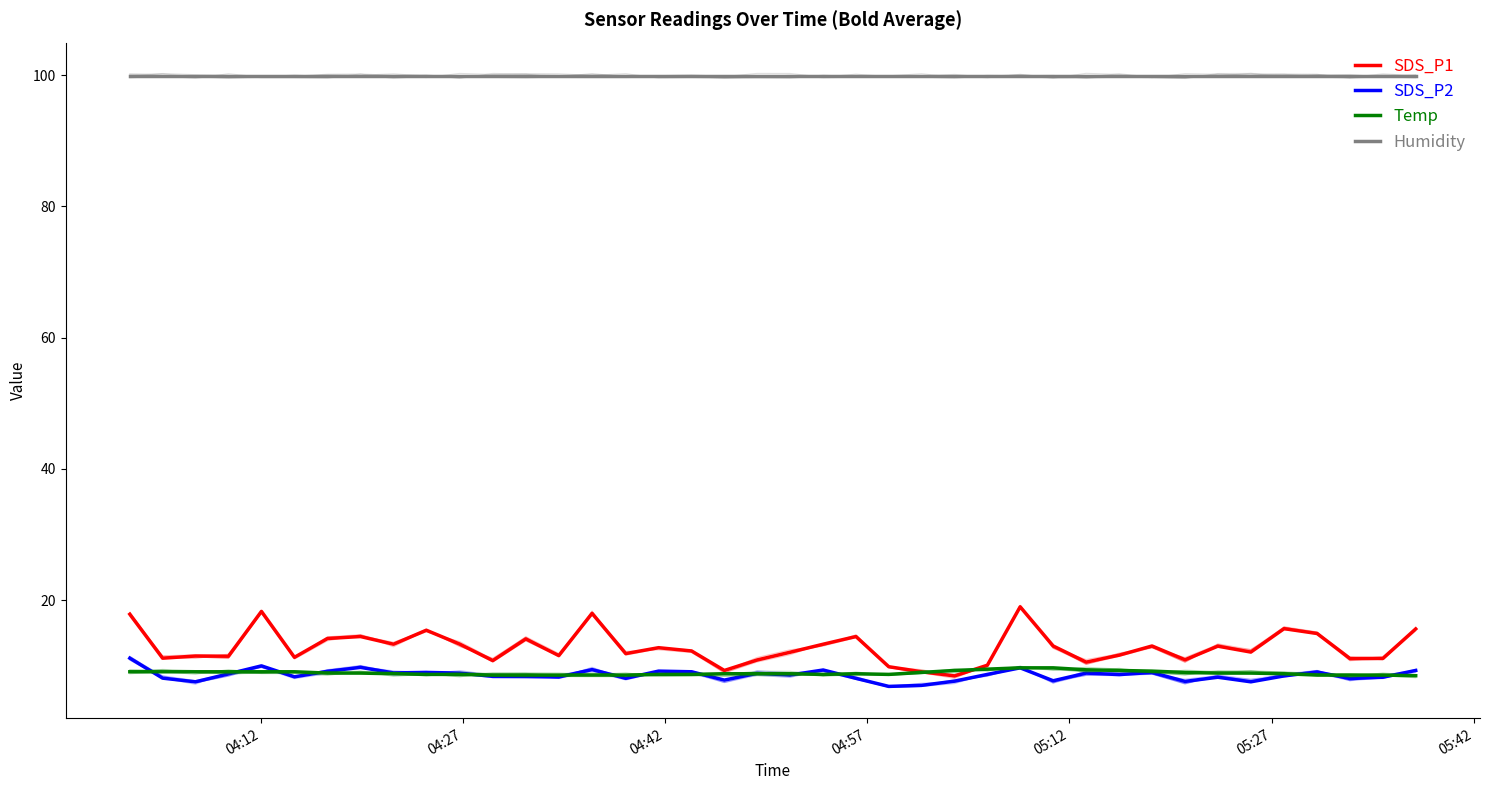

Is the value of SDS_P2 at 39 greater than the value of Humidity at 9?

No